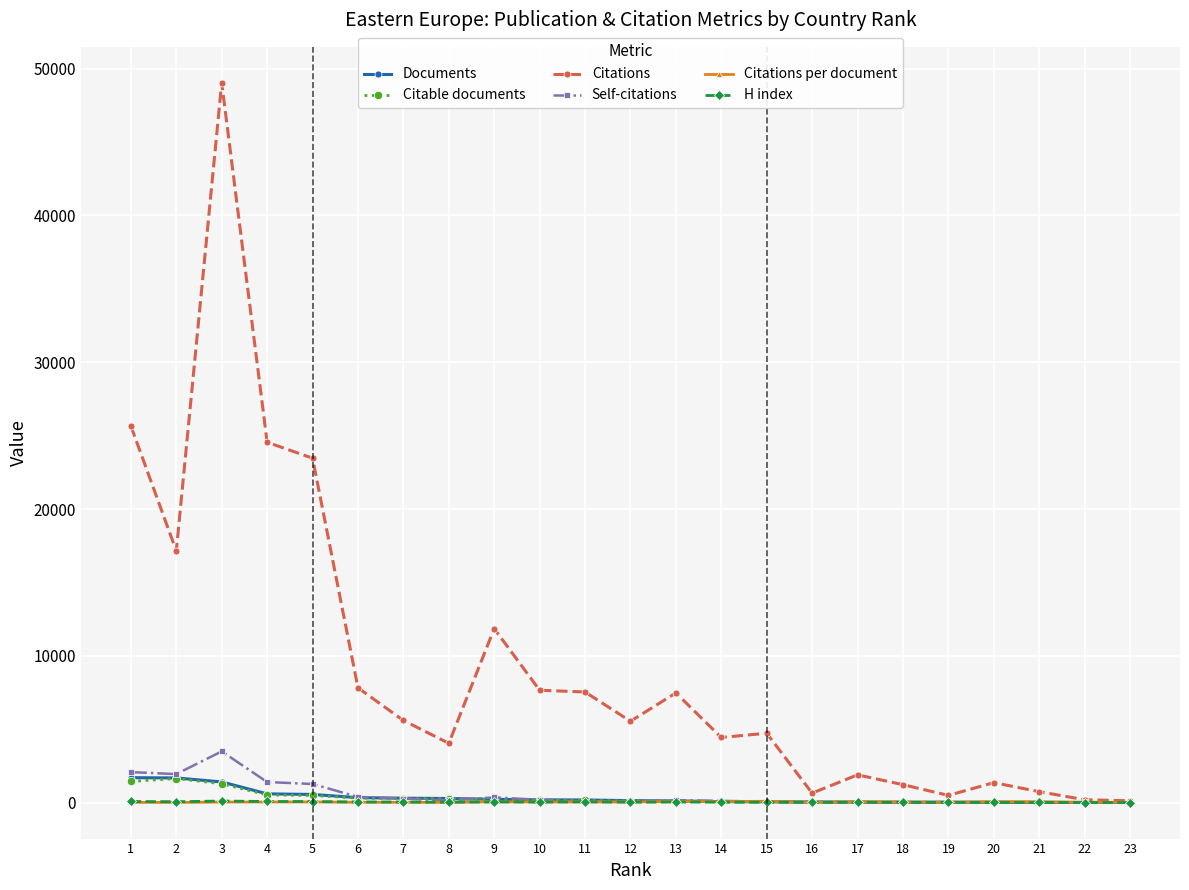

True or false: H index has more than 0 points higher than both neighbors.

True